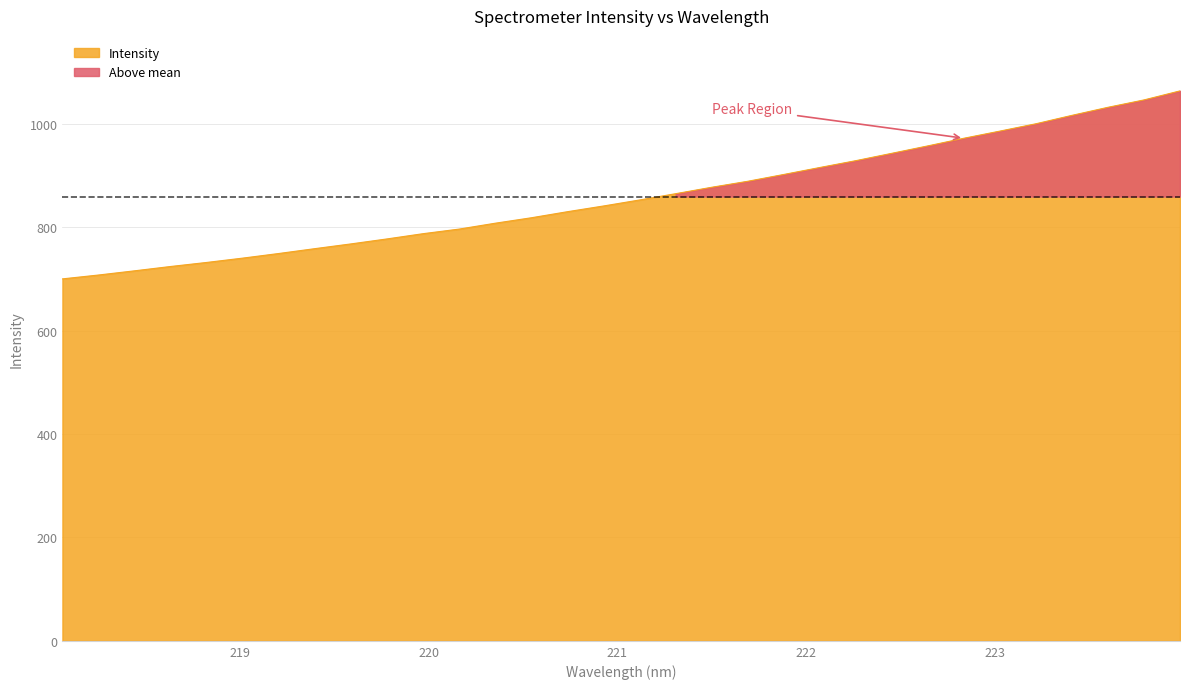

How many lines are shown in the chart?

1